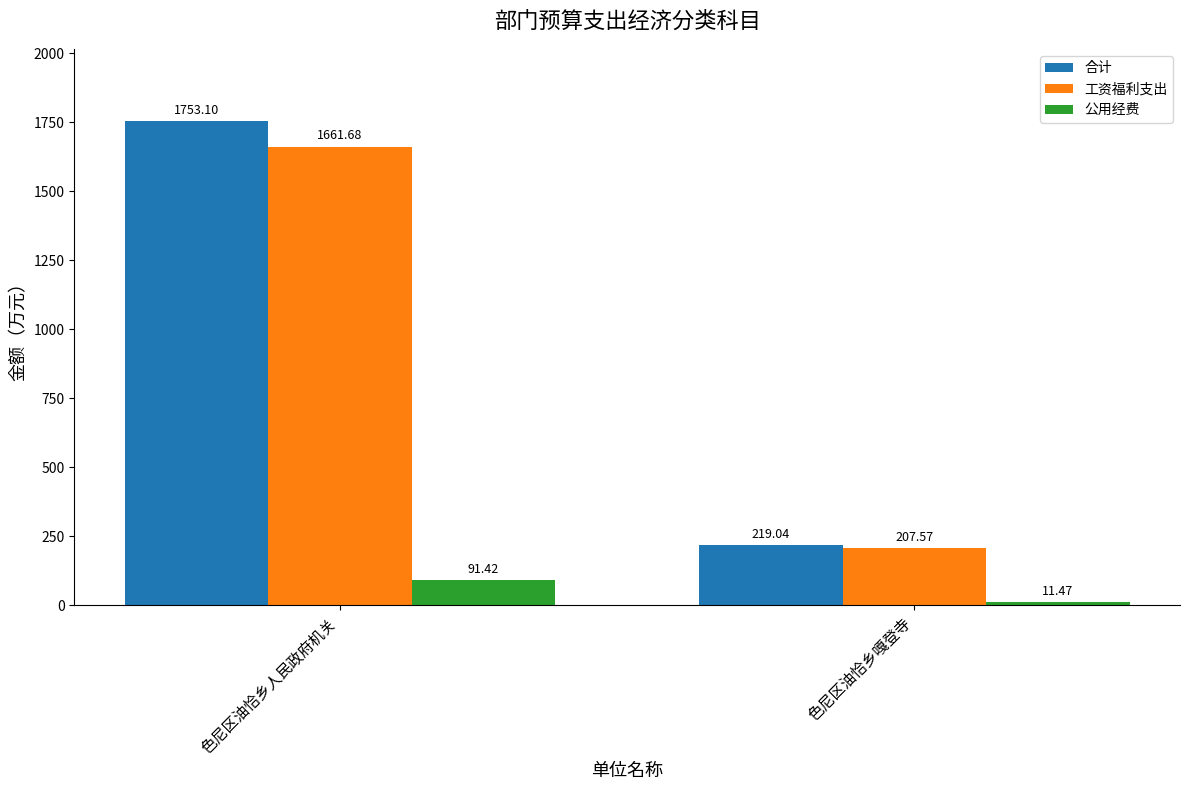

How many bars are there in total?

6